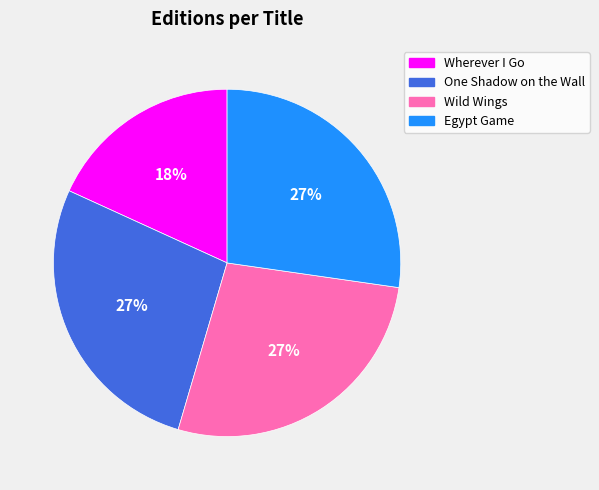

To the nearest percent, what portion does Egypt Game represent?

27%